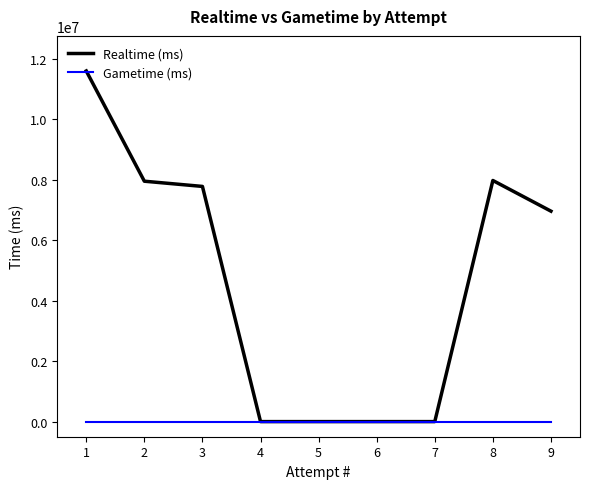

Is it true that Realtime (ms) equals -7022792 at 6?

False